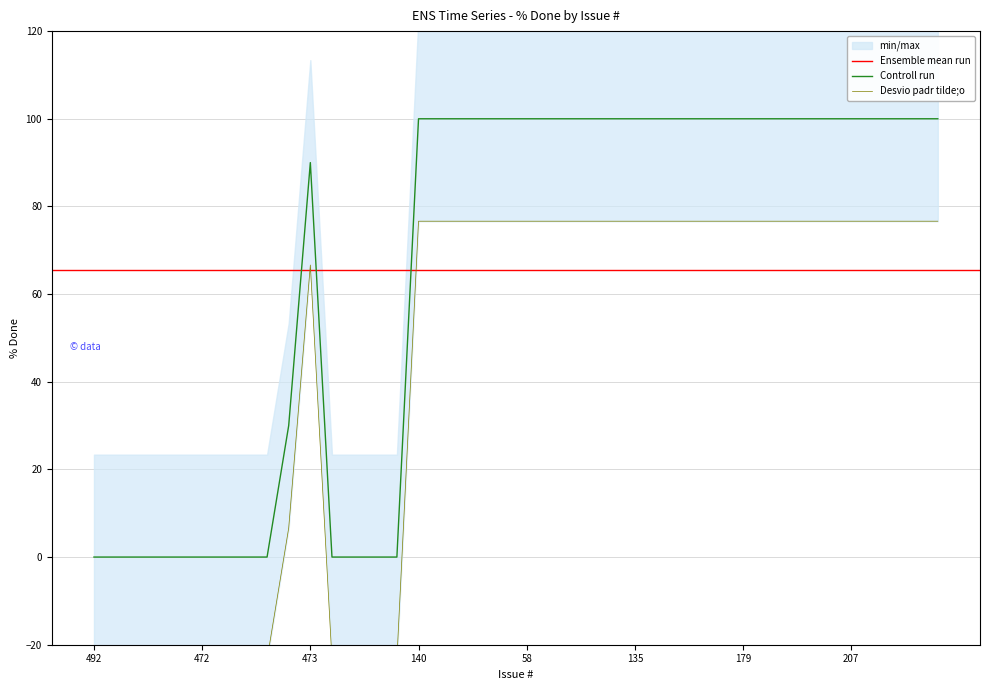

Where is the first local maximum?

473